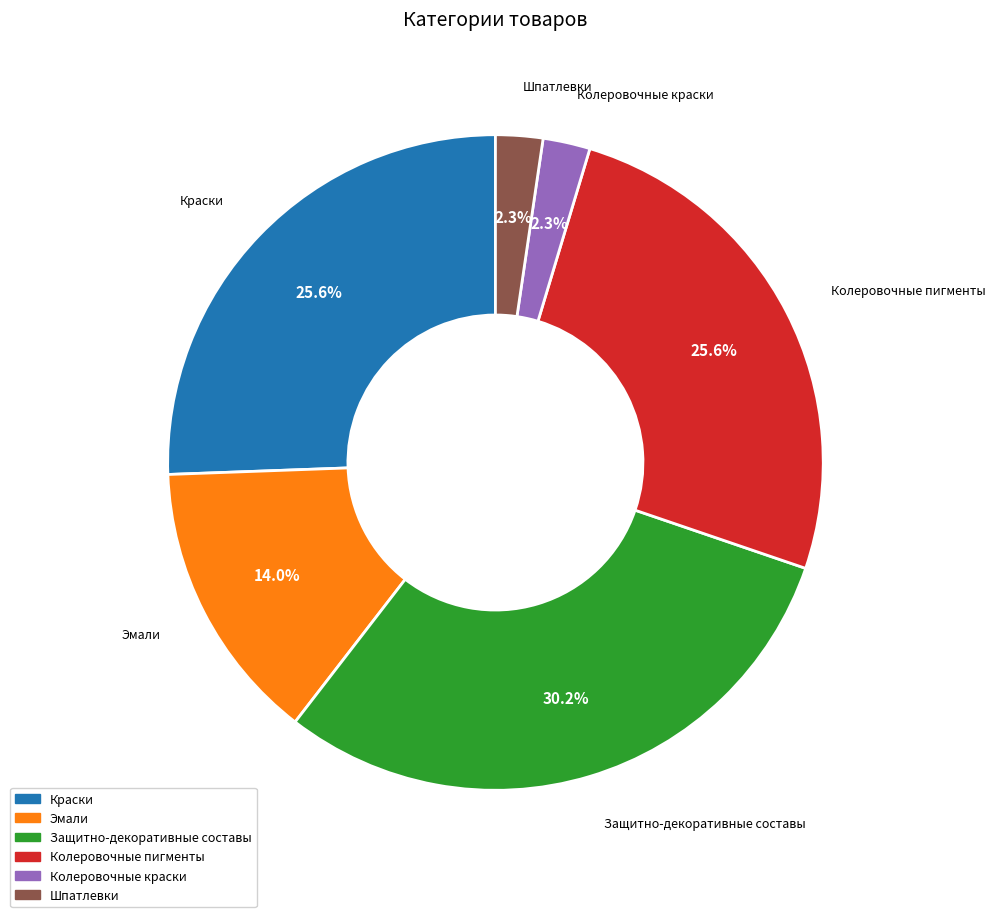

What portion of the pie excludes Эмали?

86.0%